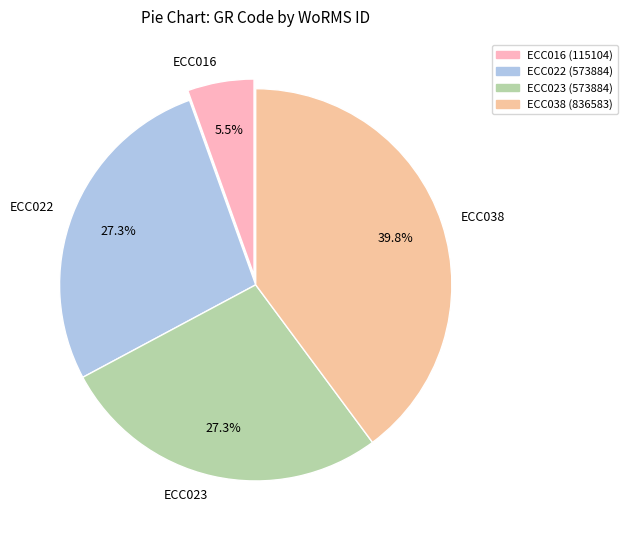

Combined, do ECC023 and ECC016 account for over 50%?

No